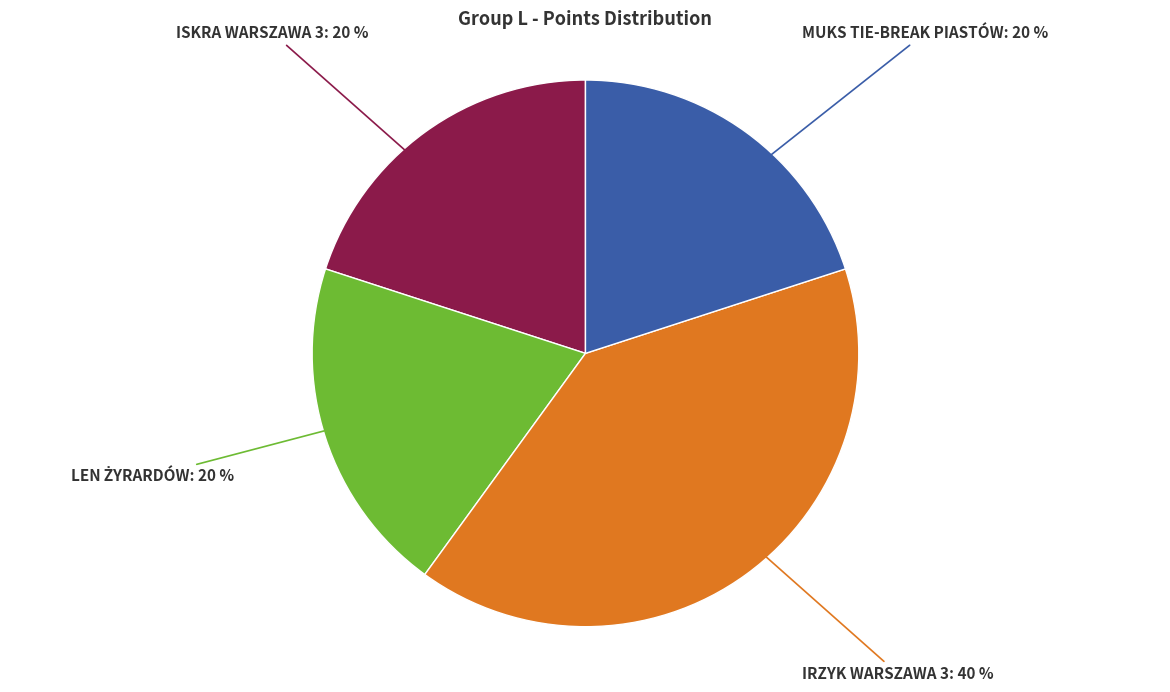

Does any single category account for the majority?

No